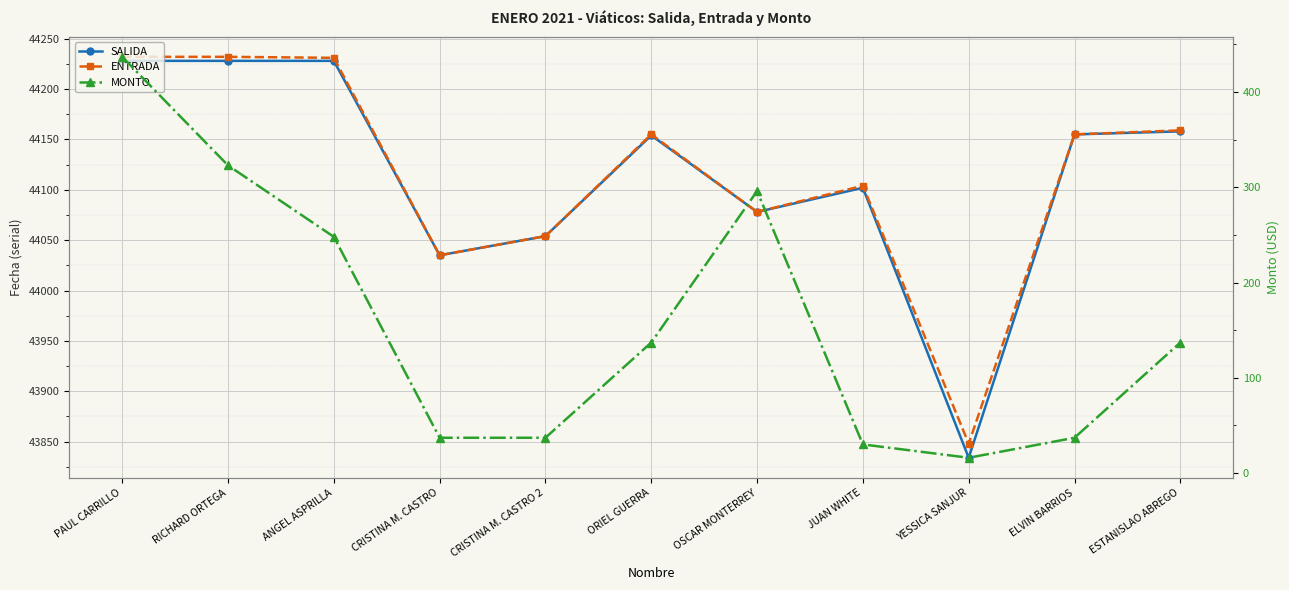

True or false: SALIDA and MONTO intersect in this chart.

False